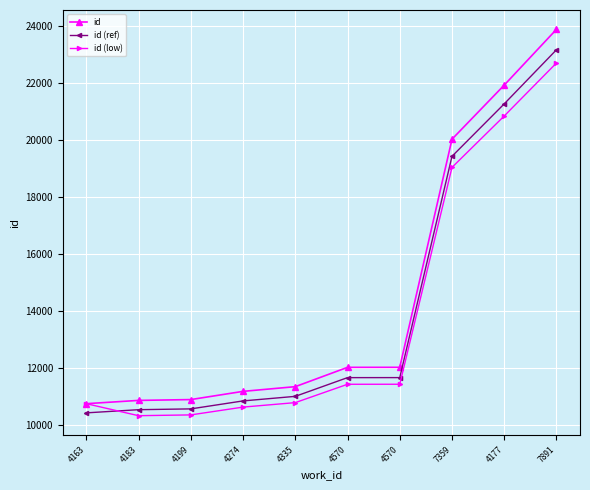

Reading left to right, what are all the values shown in this chart?

id: 10739.0	10854.0	10883.0	11171.0	11336.0	12013.0	12014.0	20015.0	21912.0	23868.0
id (ref): 10416.8	10528.4	10556.5	10835.9	10995.9	11652.6	11653.6	19414.5	21254.6	23152.0
id (low): 10739.0	10317.8	10345.4	10619.2	10776.0	11419.6	11420.5	19026.3	20829.5	22688.9